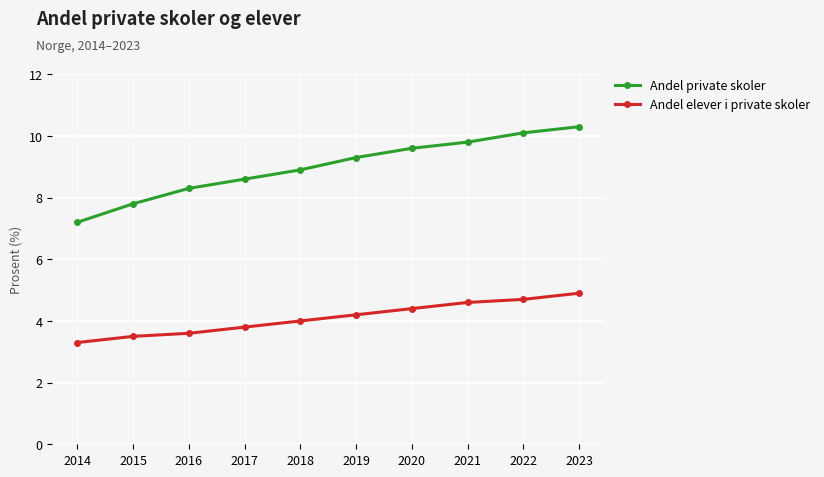

Reading left to right, list all the values displayed in this chart.

Andel private skoler: 7.2	7.8	8.3	8.6	8.9	9.3	9.6	9.8	10.1	10.3
Andel elever i private skoler: 3.3	3.5	3.6	3.8	4.0	4.2	4.4	4.6	4.7	4.9